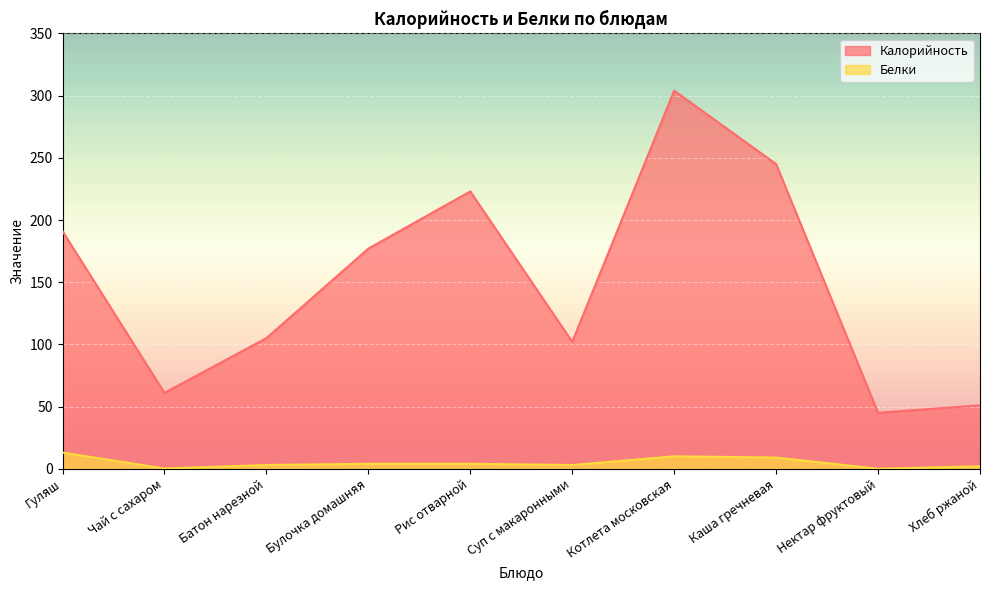

True or false: Калорийность and Белки intersect in this chart.

False